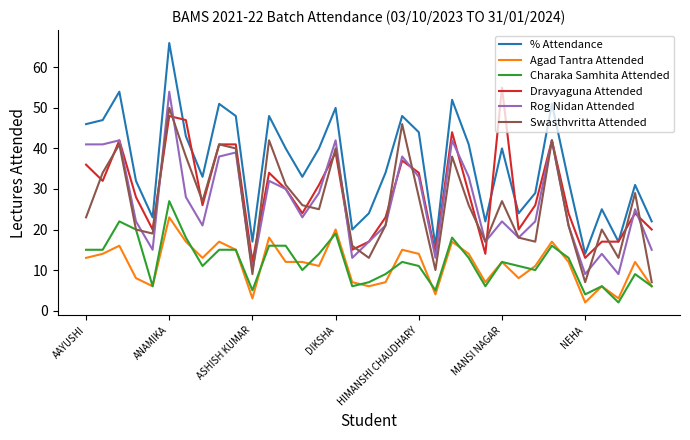

True or false: Agad Tantra Attended and Rog Nidan Attended intersect in this chart.

False